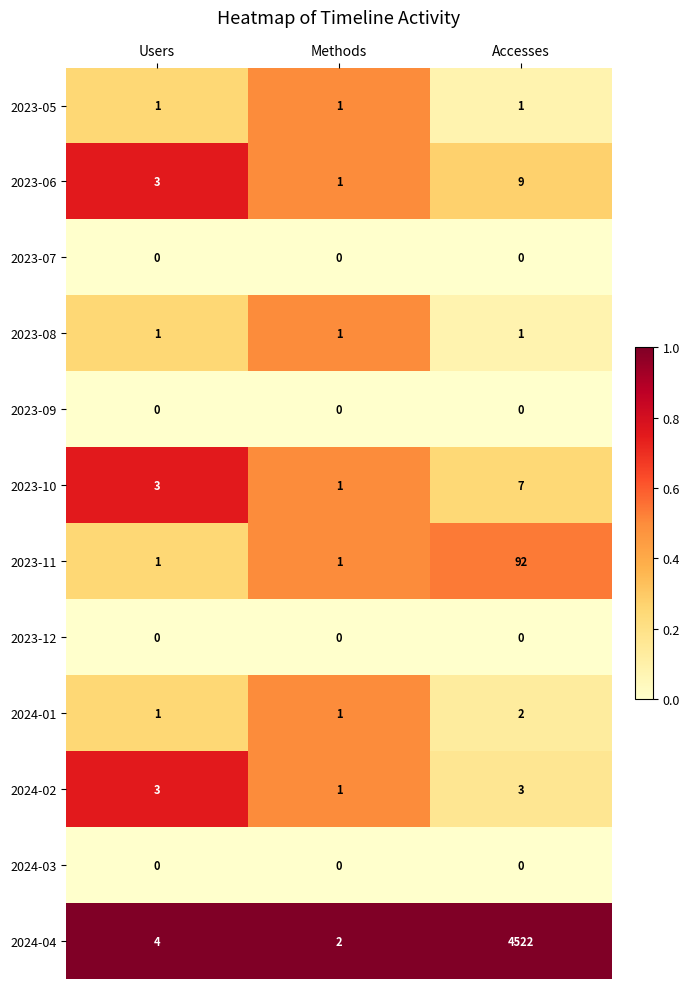

Is it true that 2024-02 equals 1 at Methods?

True